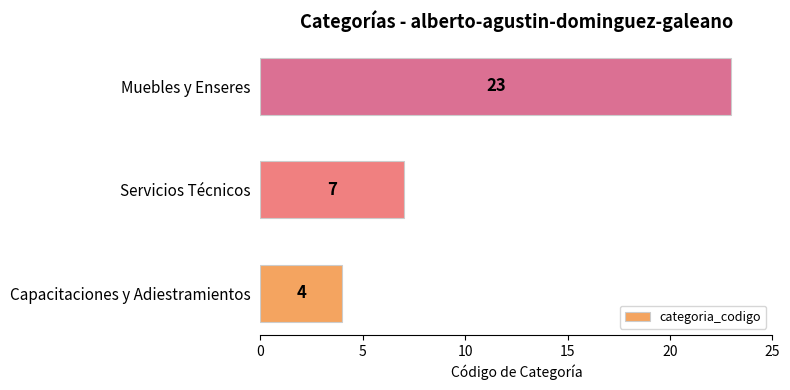

List the labels in order of value, largest first.

Muebles y Enseres, Servicios Técnicos, Capacitaciones y Adiestramientos